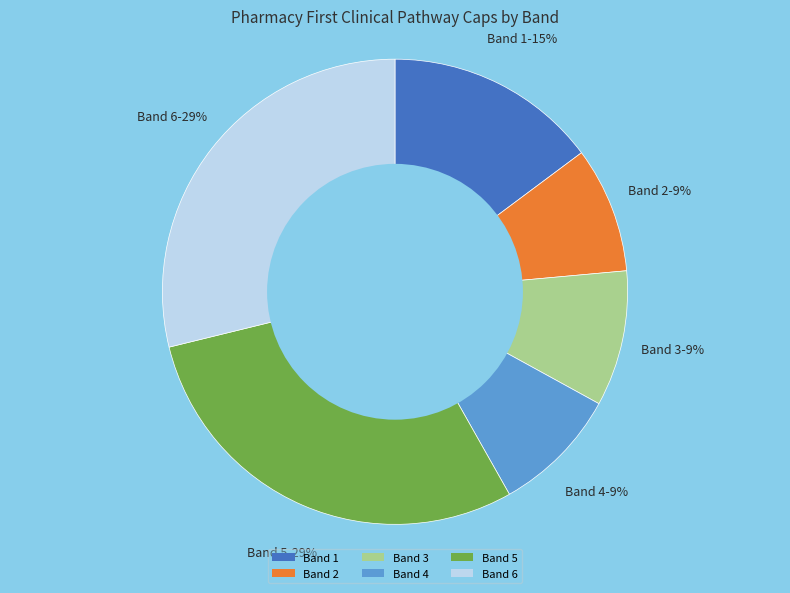

Count the number of slices in the pie.

6